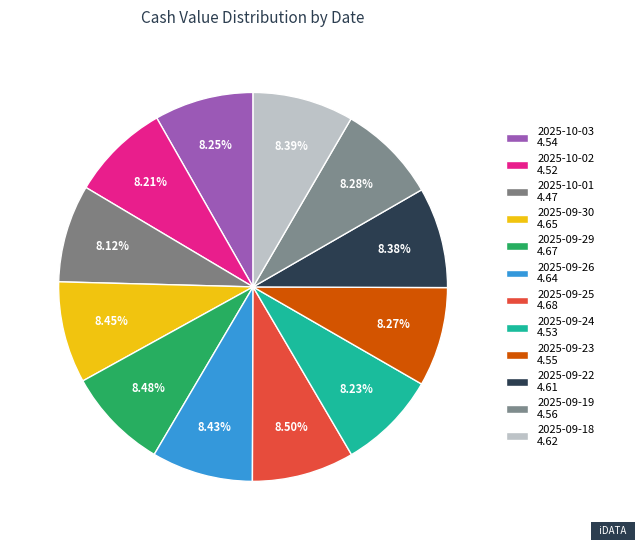

Between 2025-09-18 and 2025-09-24, which is larger?

2025-09-18